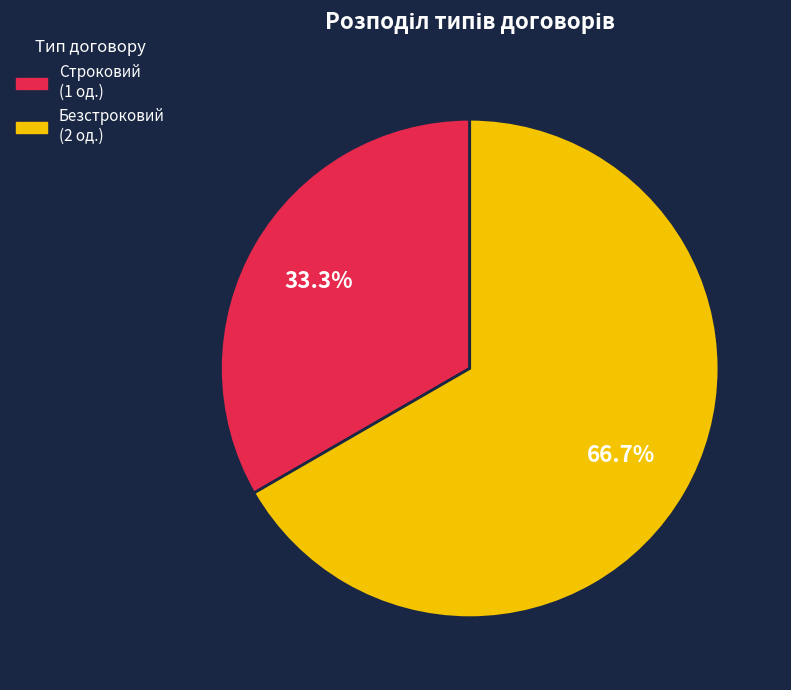

The Безстроковий slice represents 67% of the pie. True or false?

True